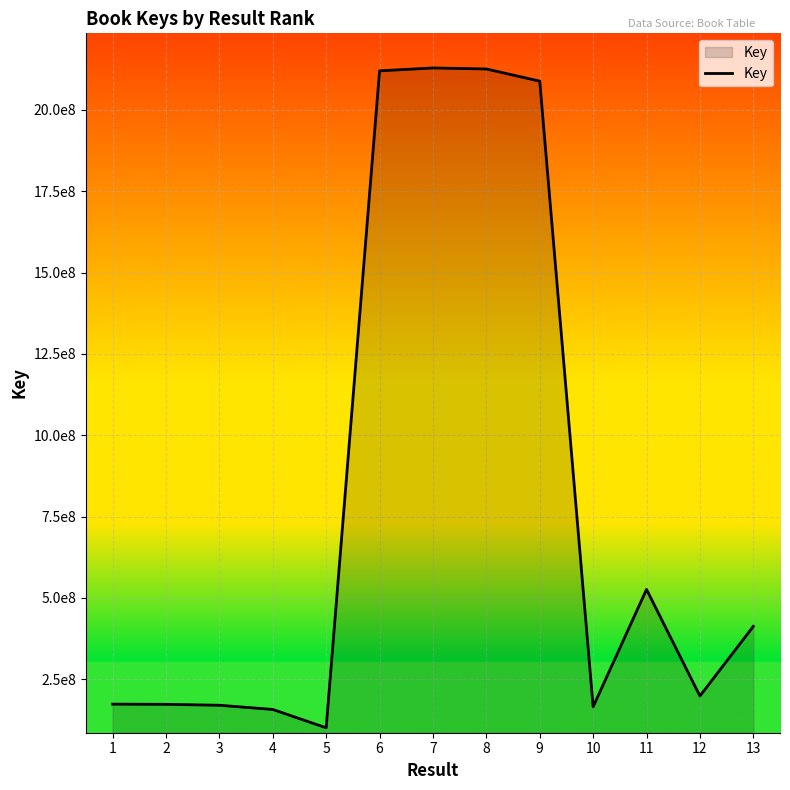

Does the chart have visible grid lines?

Yes